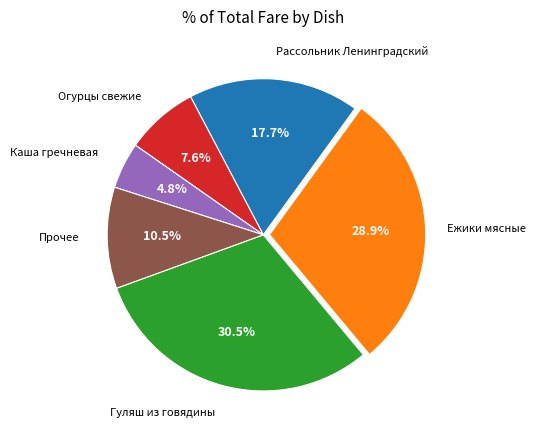

Which slice is the largest?

Гуляш из говядины